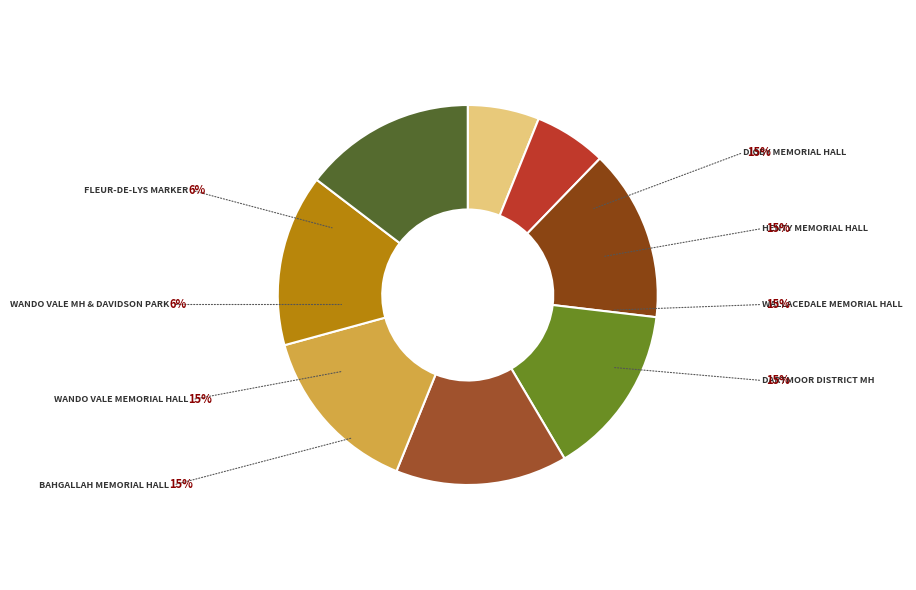

How many segments does this pie chart have?

8